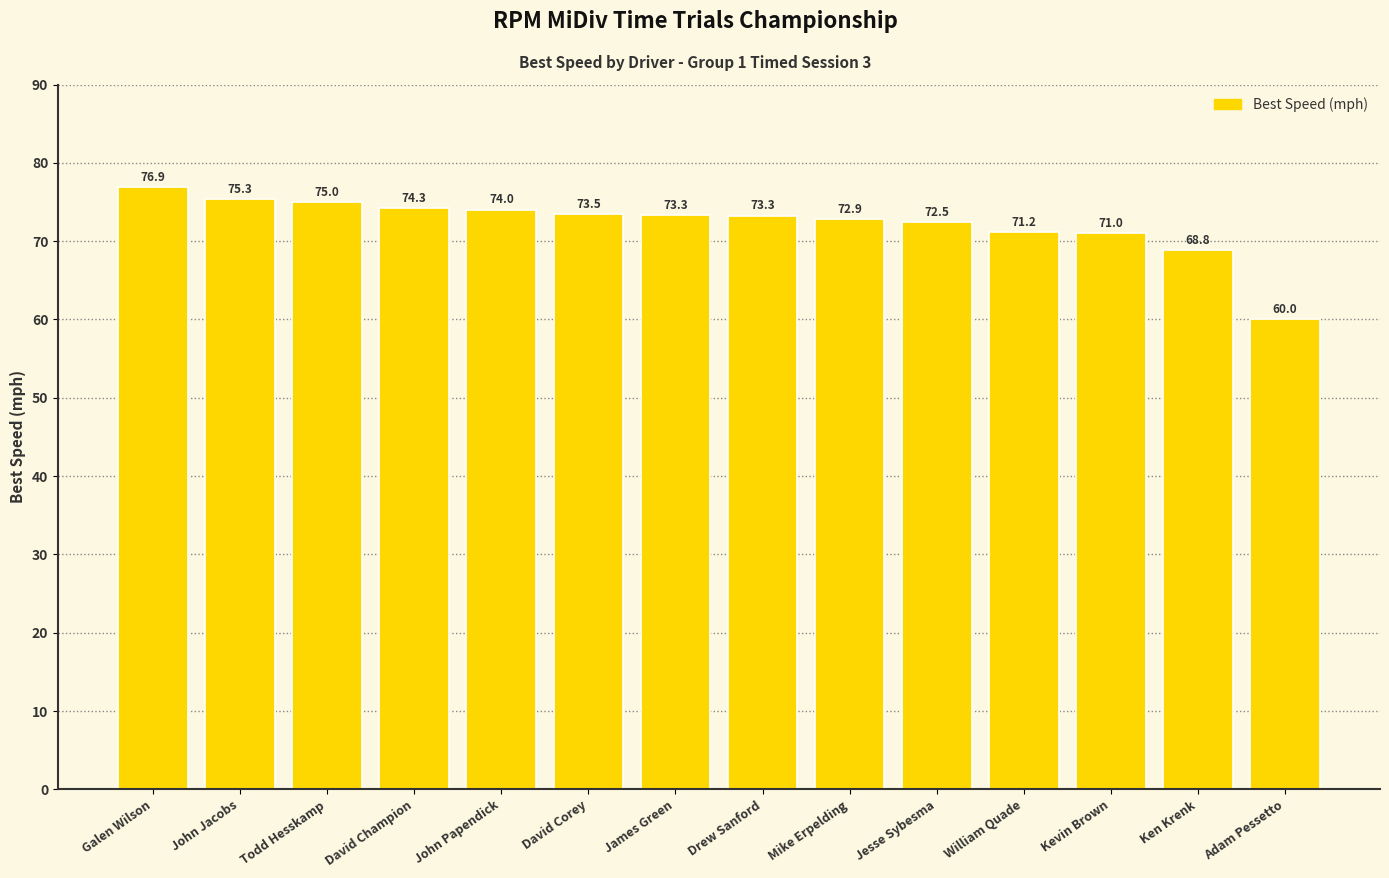

Read the value at Jesse Sybesma.

72.5